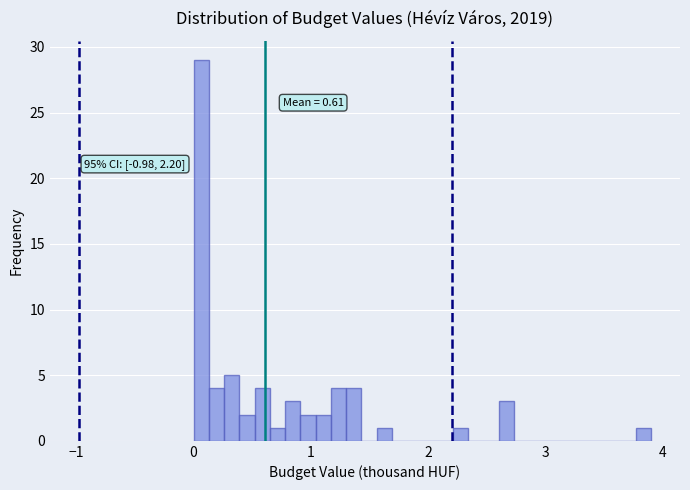

Read against the x-axis, roughly where is the centre of the tallest bar?

0.1